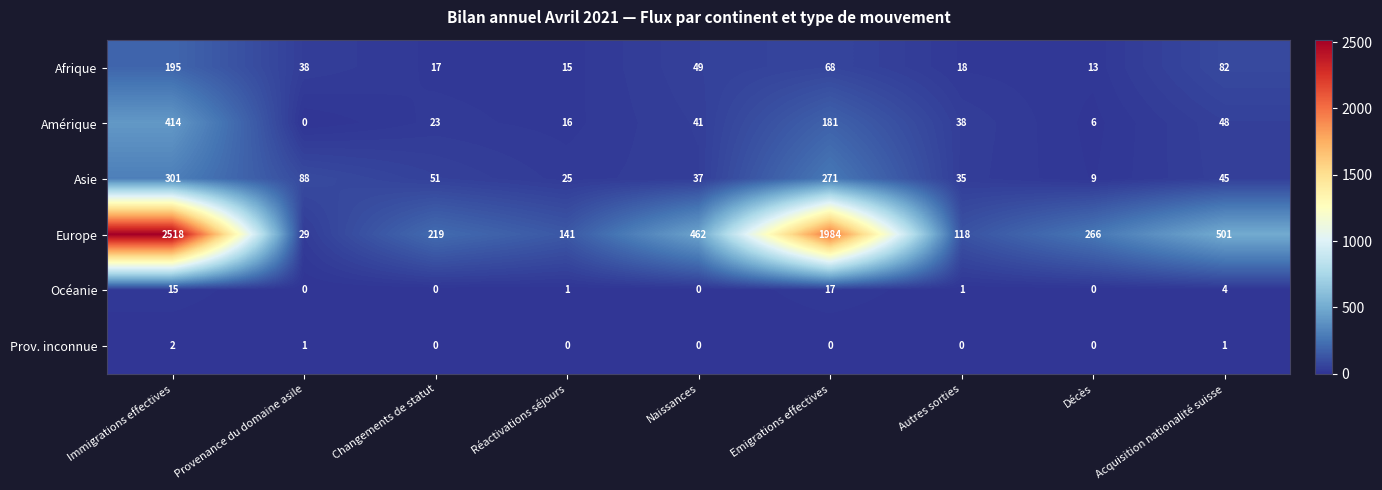

What is the minimum value for Europe?

29